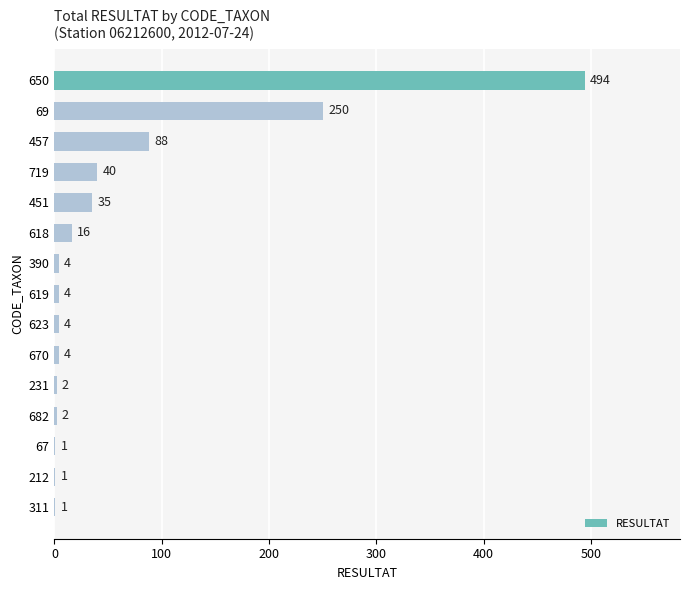

Is it true that the value at 650 is 494?

True